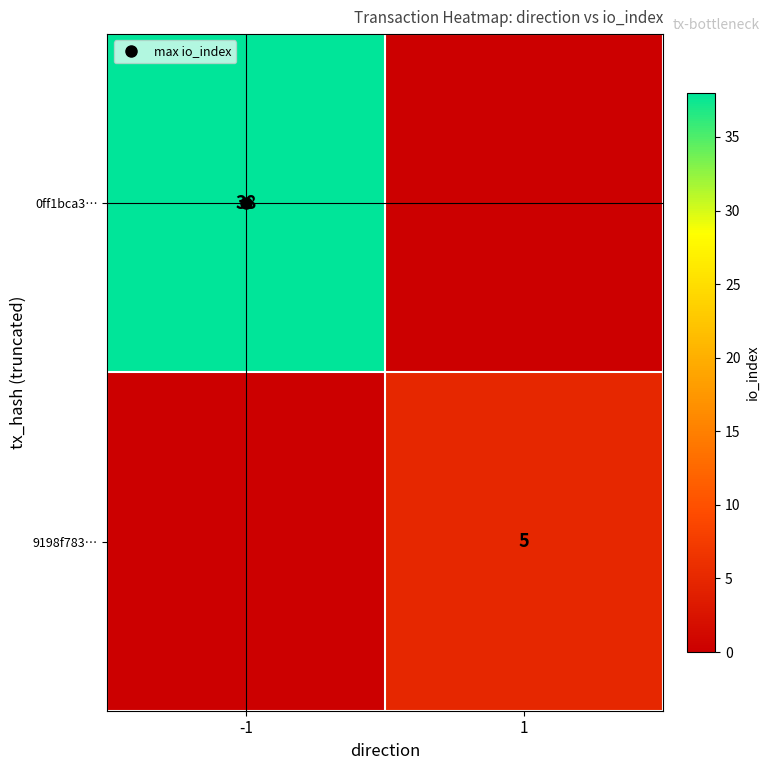

The 0ff1bca3… series shows 11 at -1. True or false?

False